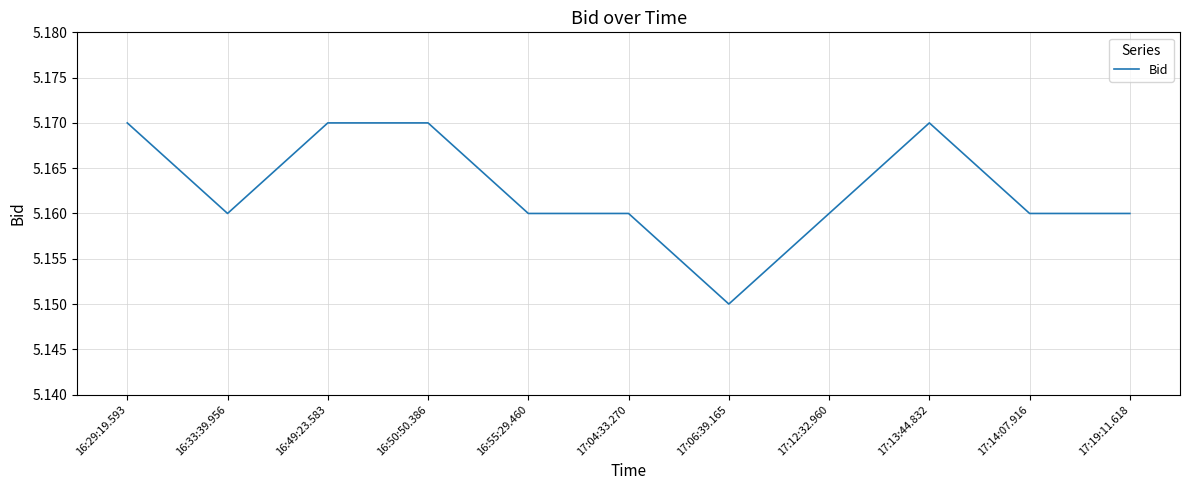

The value at 16:49:23.583 is 8.7. True or false?

False